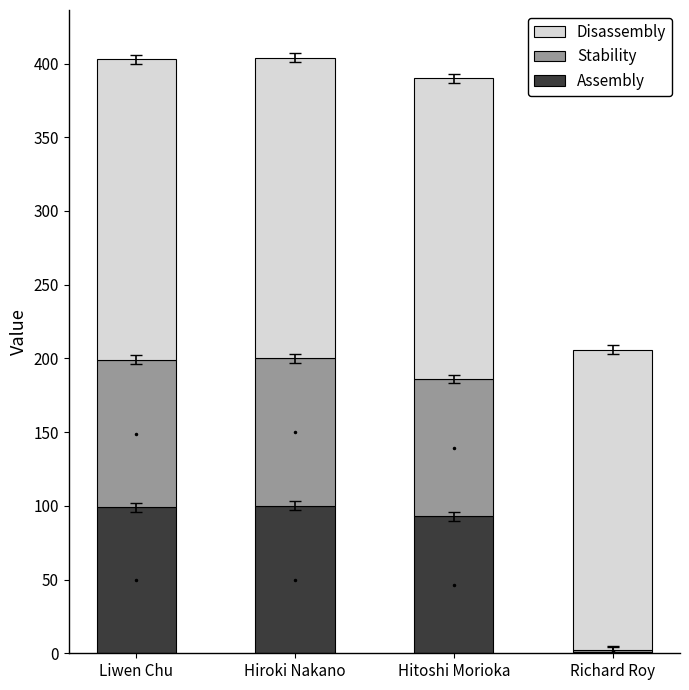

True or false: Assembly has a value of 100 at Hiroki Nakano.

True